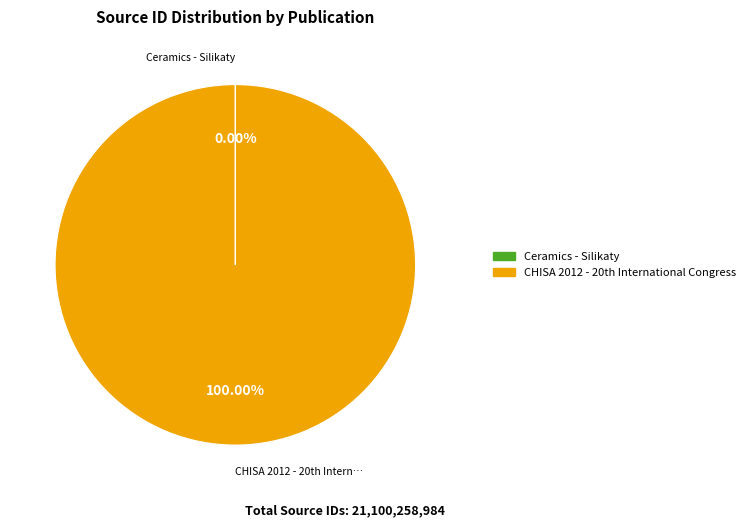

Is there any slice that represents more than half of the pie?

Yes